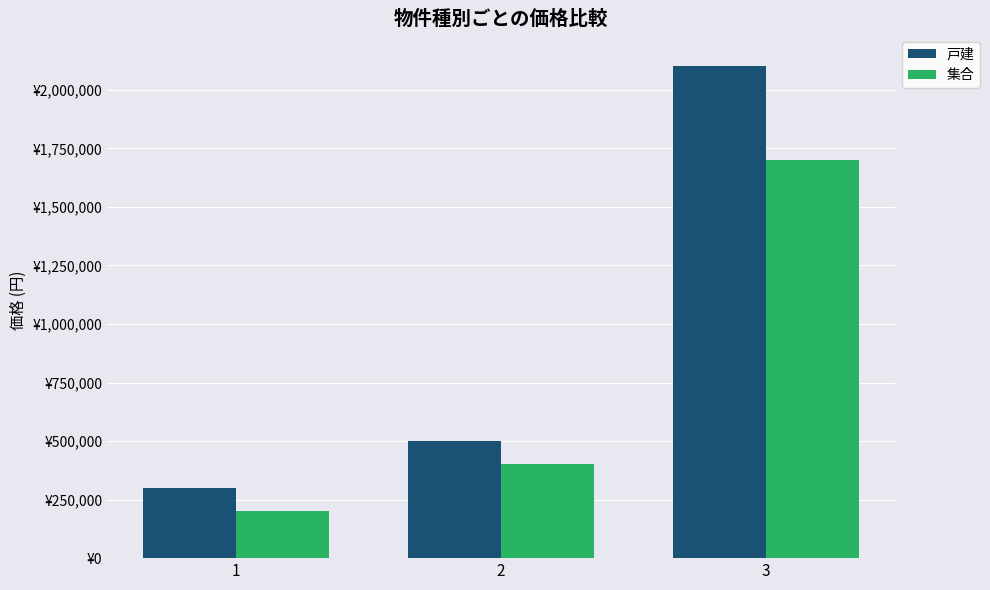

Does the chart contain any negative values?

No